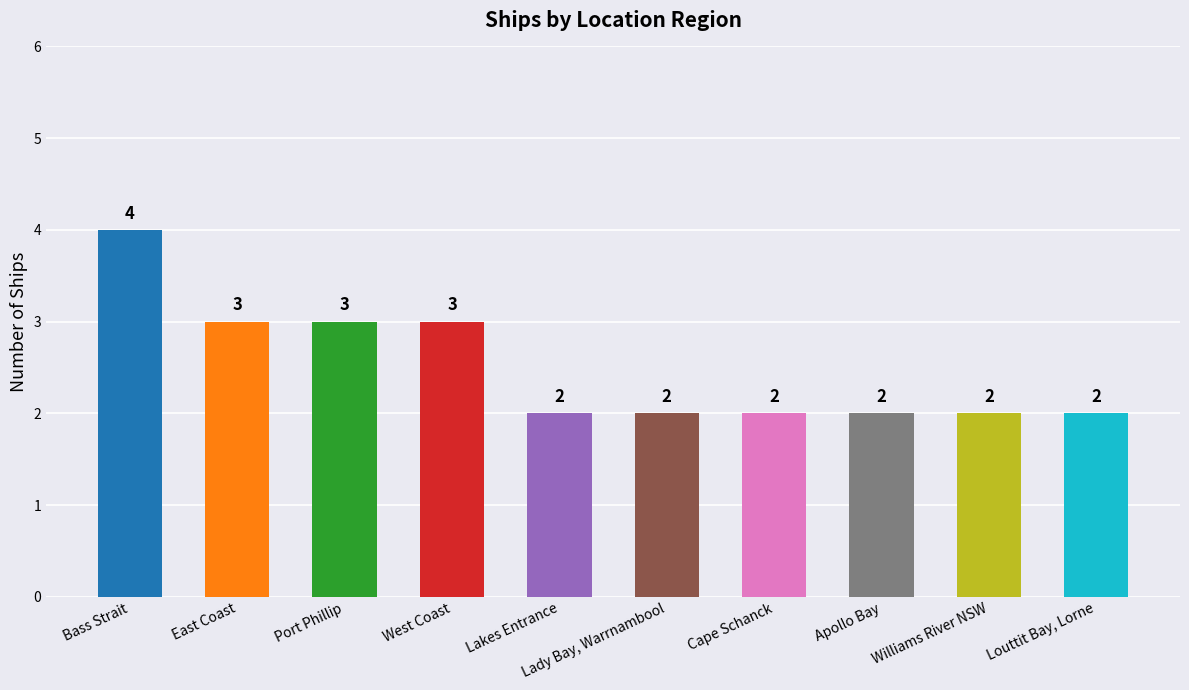

What is the difference between the values at Louttit Bay, Lorne and West Coast?

1